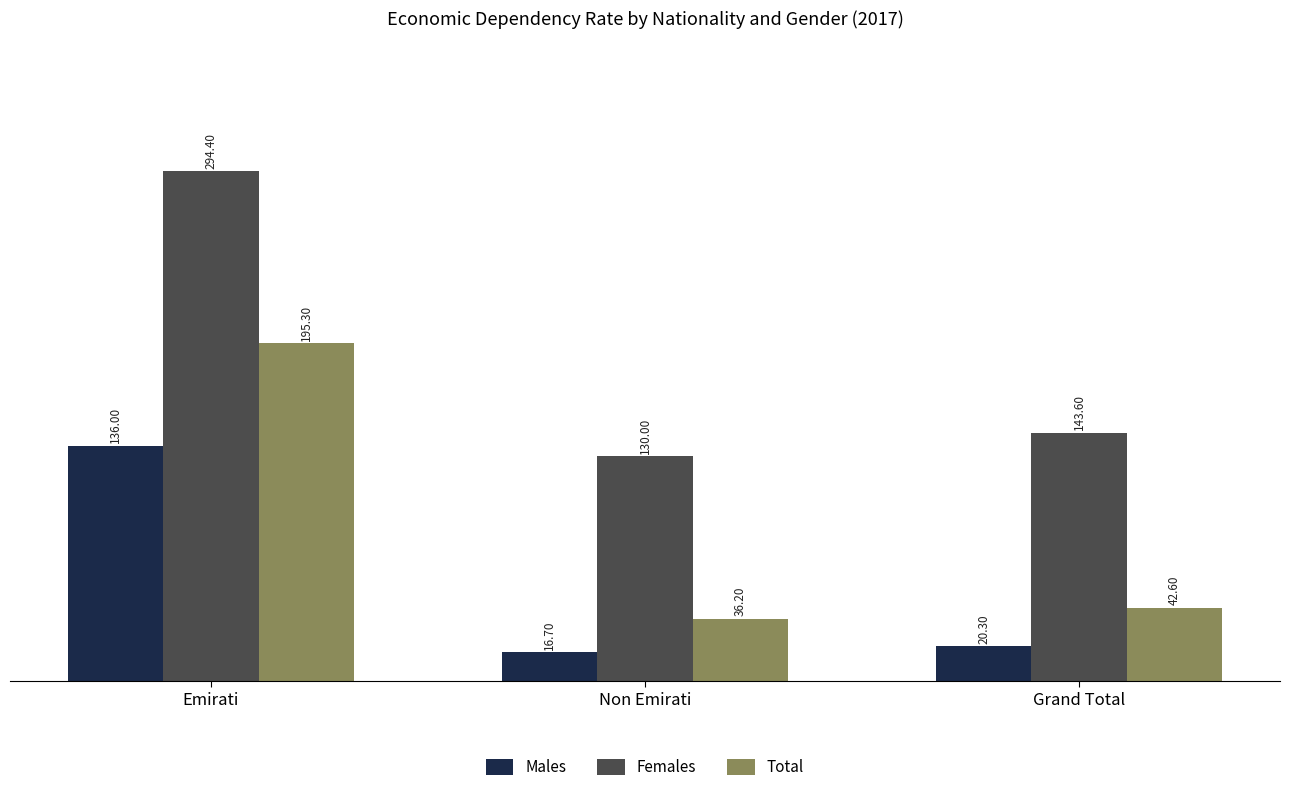

What are all the series names shown in the legend?

Males, Females, Total